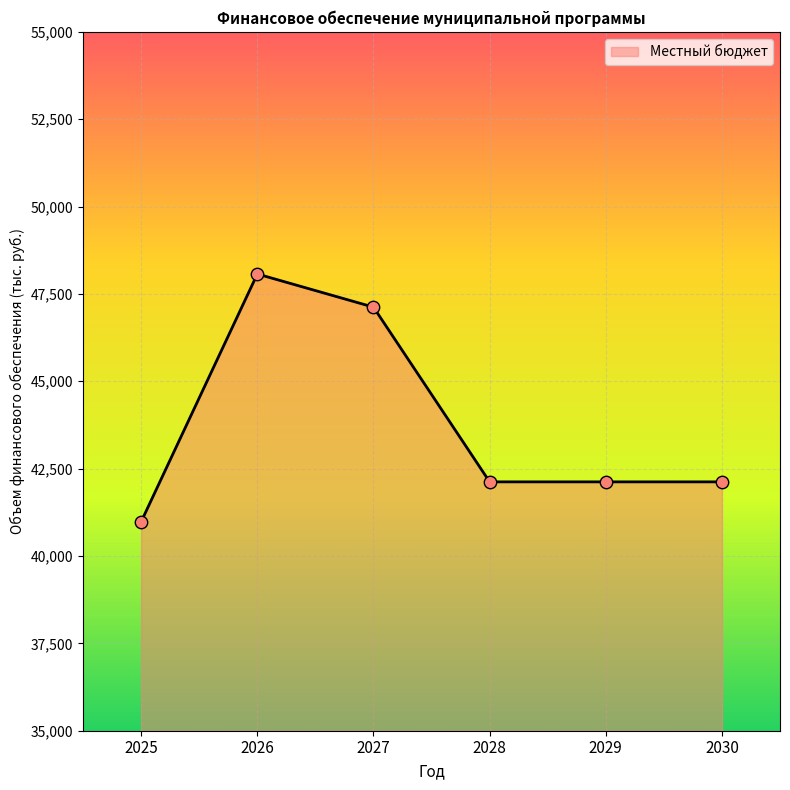

Which has a higher value, 2027 or 2029?

2027